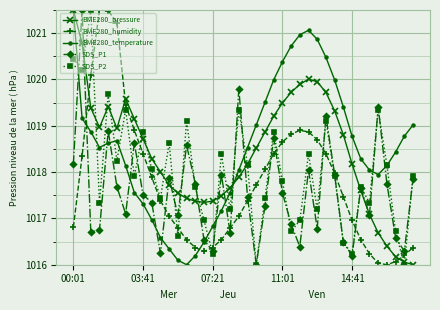

True or false: BME280_pressure has more than 1 interior local peaks.

True